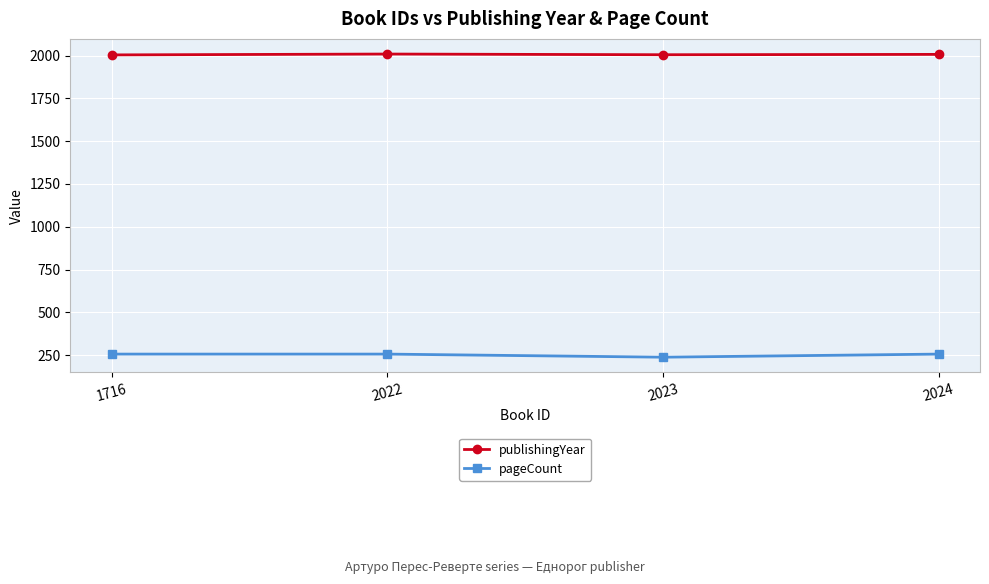

Is the value of pageCount at 2024 greater than the value of publishingYear at 2024?

No